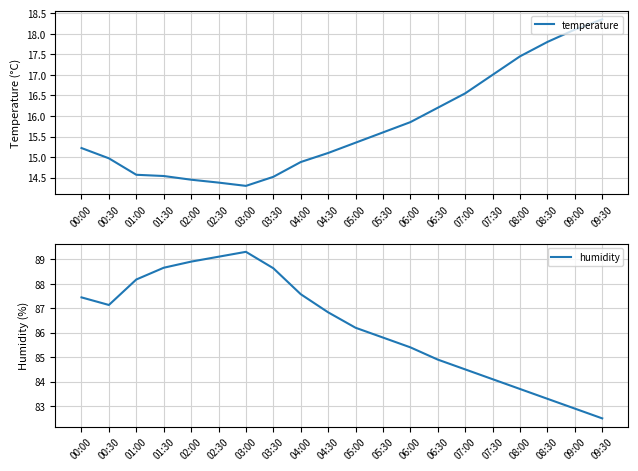

What is the greatest value displayed?

89.3